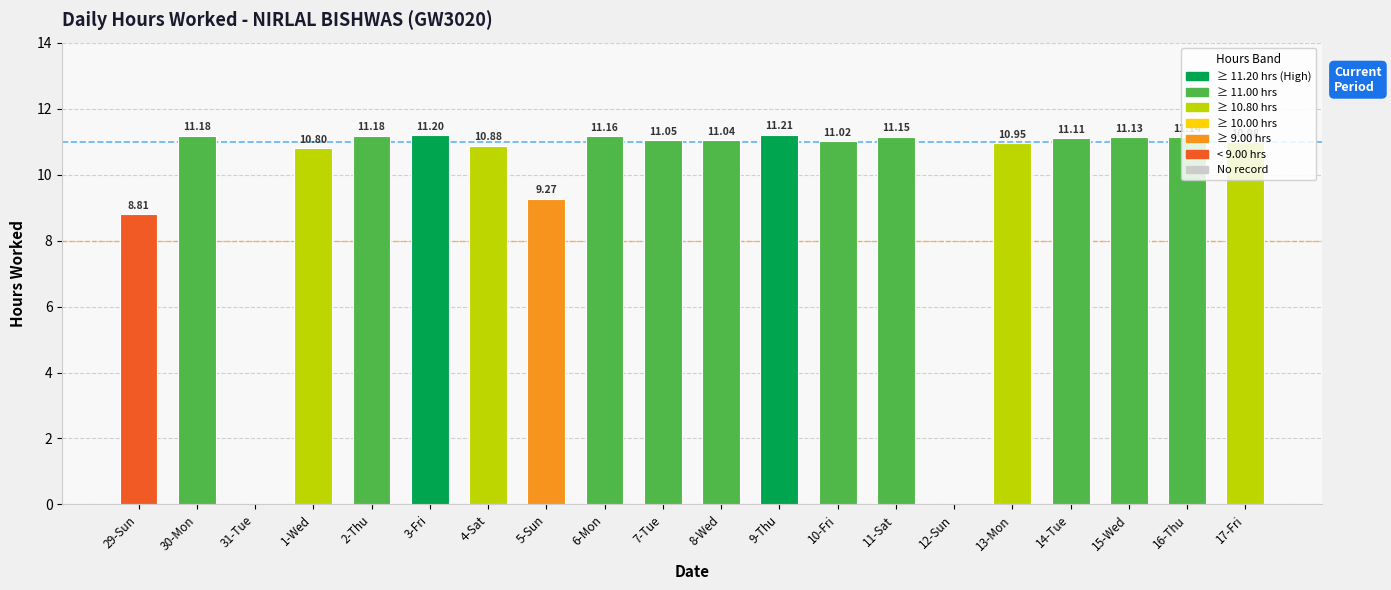

What is the change in value from 29-Sun to 17-Fri?

+2.2